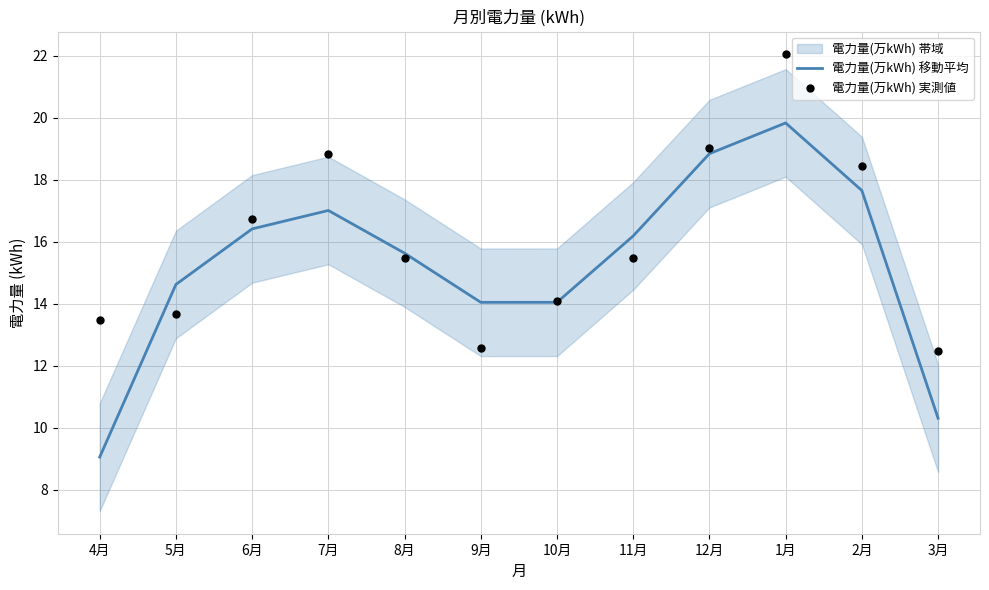

Which series has the widest spread of Y values?

電力量(万kWh) 移動平均